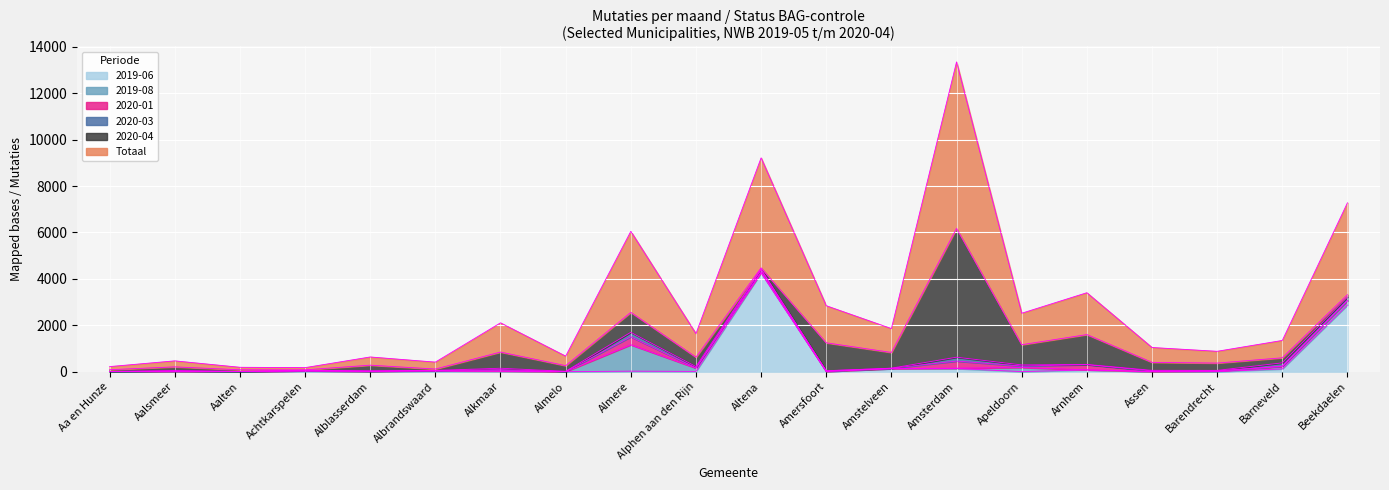

What is the sum of the Totaal values at Barendrecht and Aalten?

616